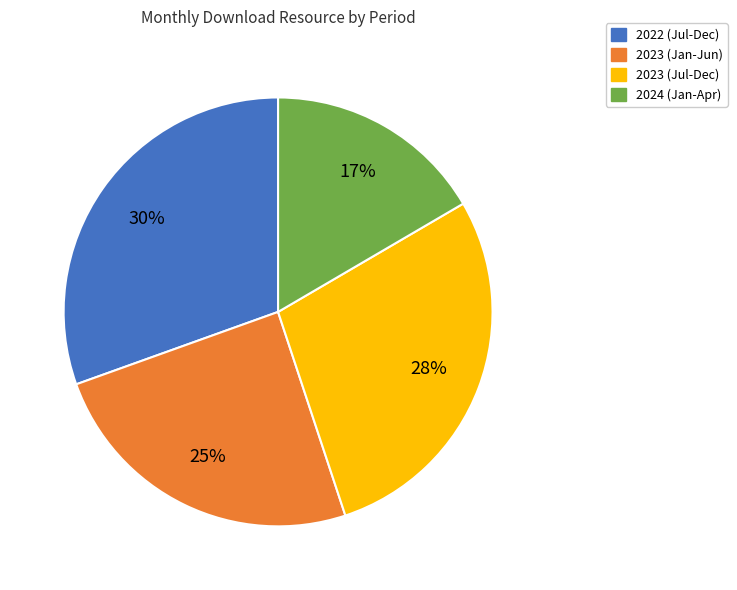

To the nearest percent, what is the average slice percentage?

25%